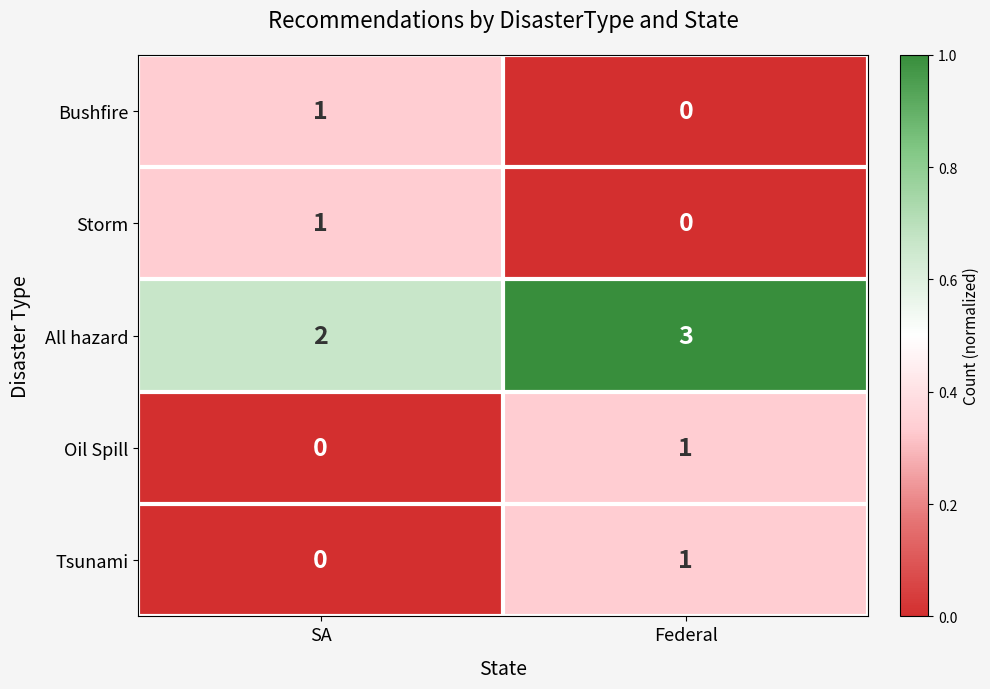

The All hazard series shows 5 at Federal. True or false?

False